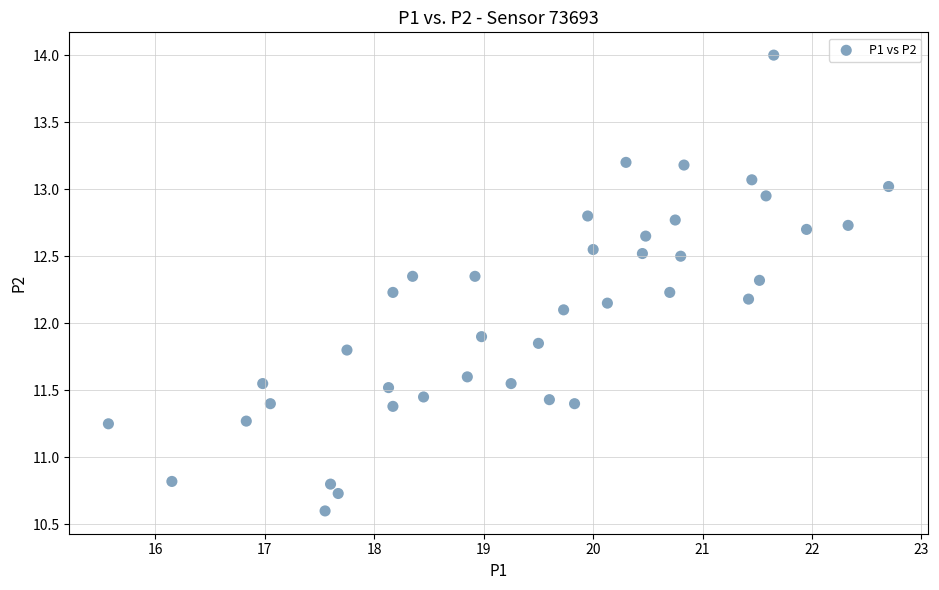

What is the range of Y values (max minus min)?

3.4